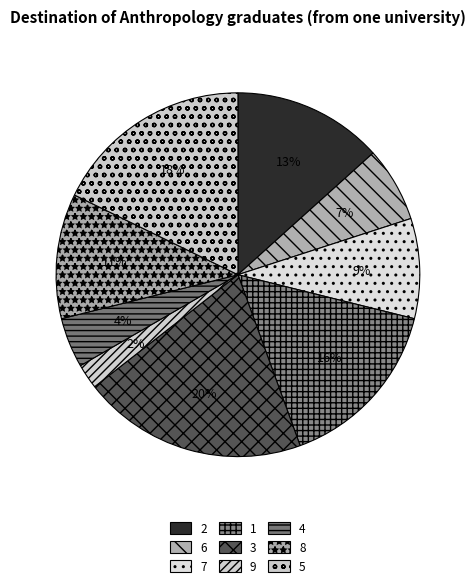

Does 6 account for over 50% of the chart?

No